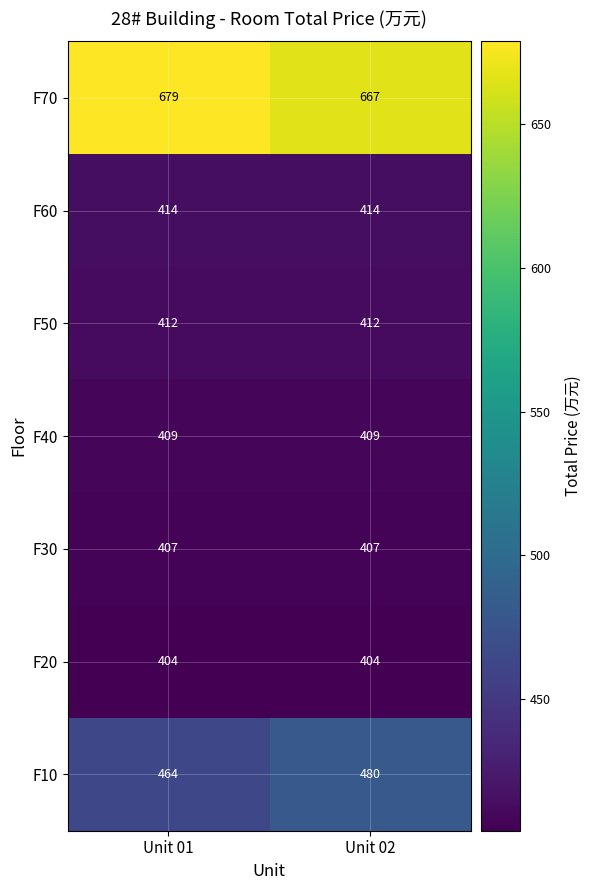

Which category has the highest value across all series?

Unit 01